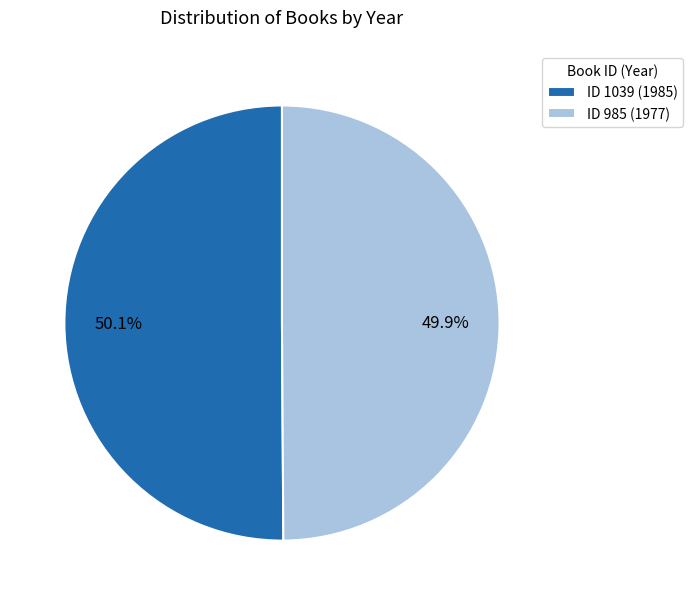

Is there any slice that represents more than half of the pie?

Yes